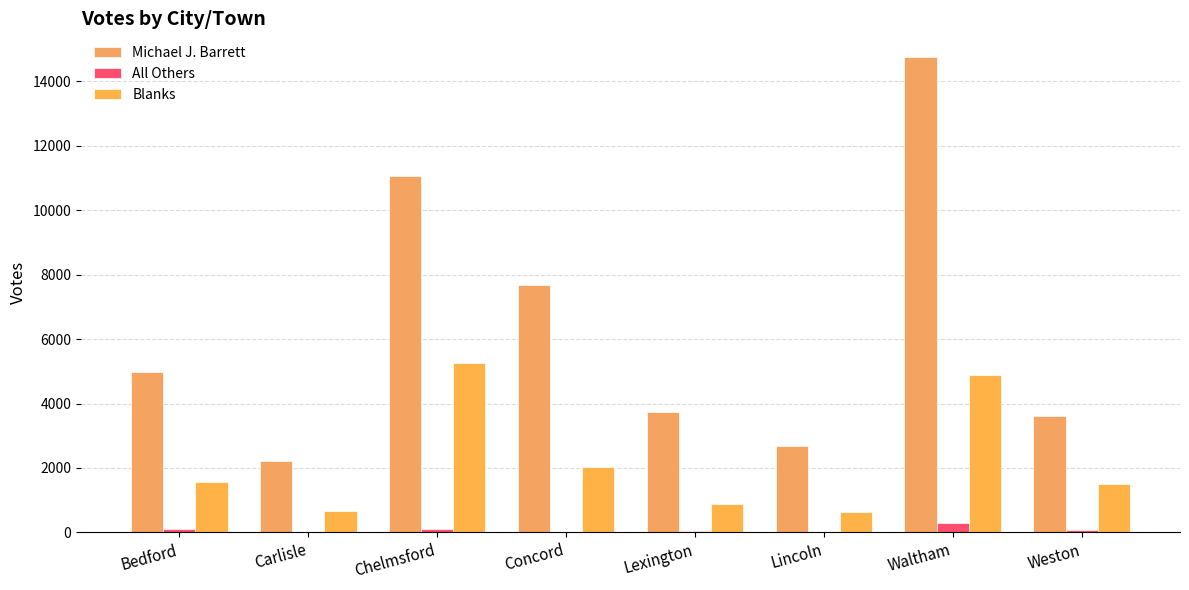

What value does the All Others series have at Lexington, to the nearest 5?

55